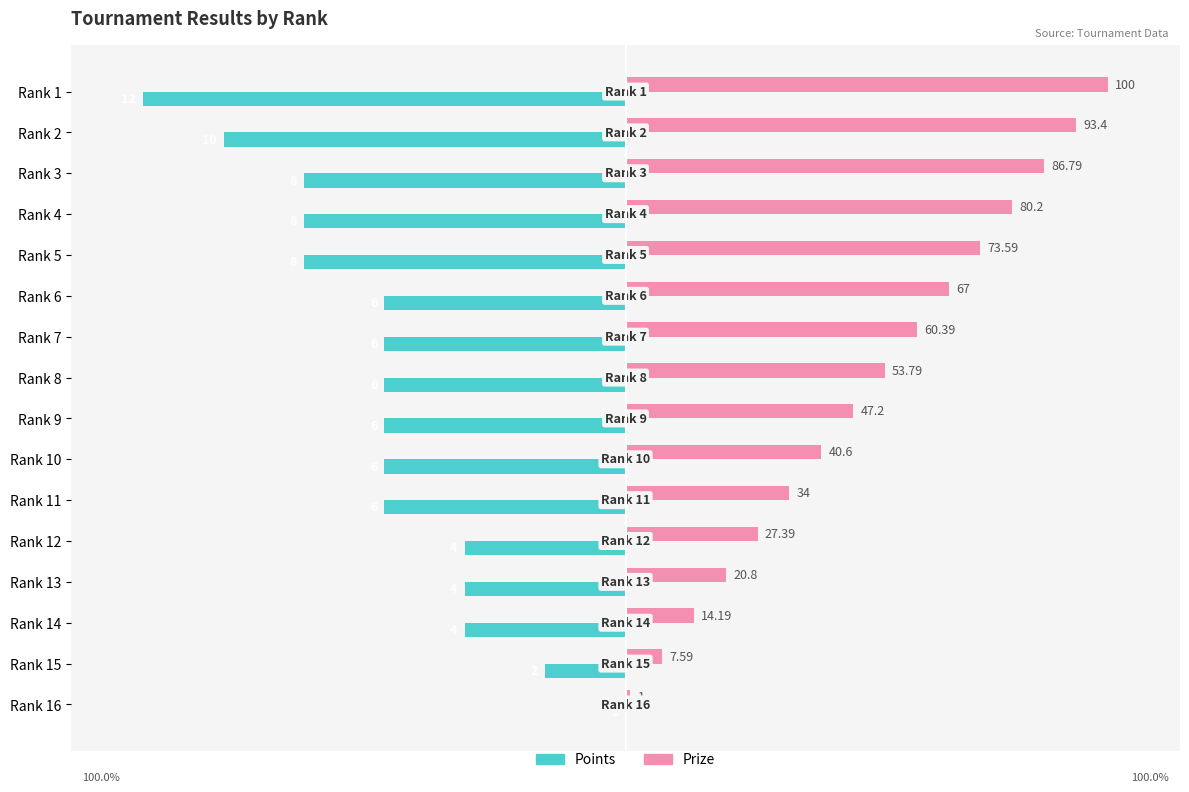

What is the sum of the Points values at Rank 8 and Rank 10?

-100.0